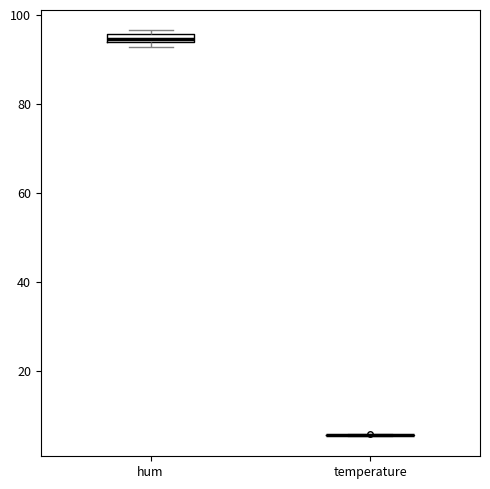

Where is the lower edge of the box for hum on the y-axis? The values are not printed on the chart, so give them approximately, as read against the axis.

94